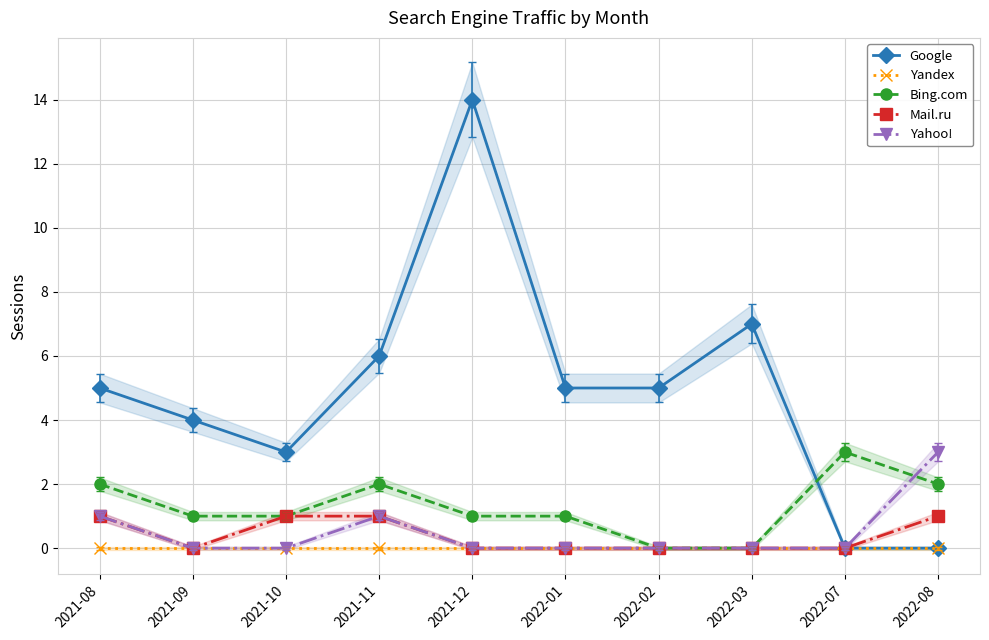

Which has a higher value, 2021-11 or 2022-01?

2021-11